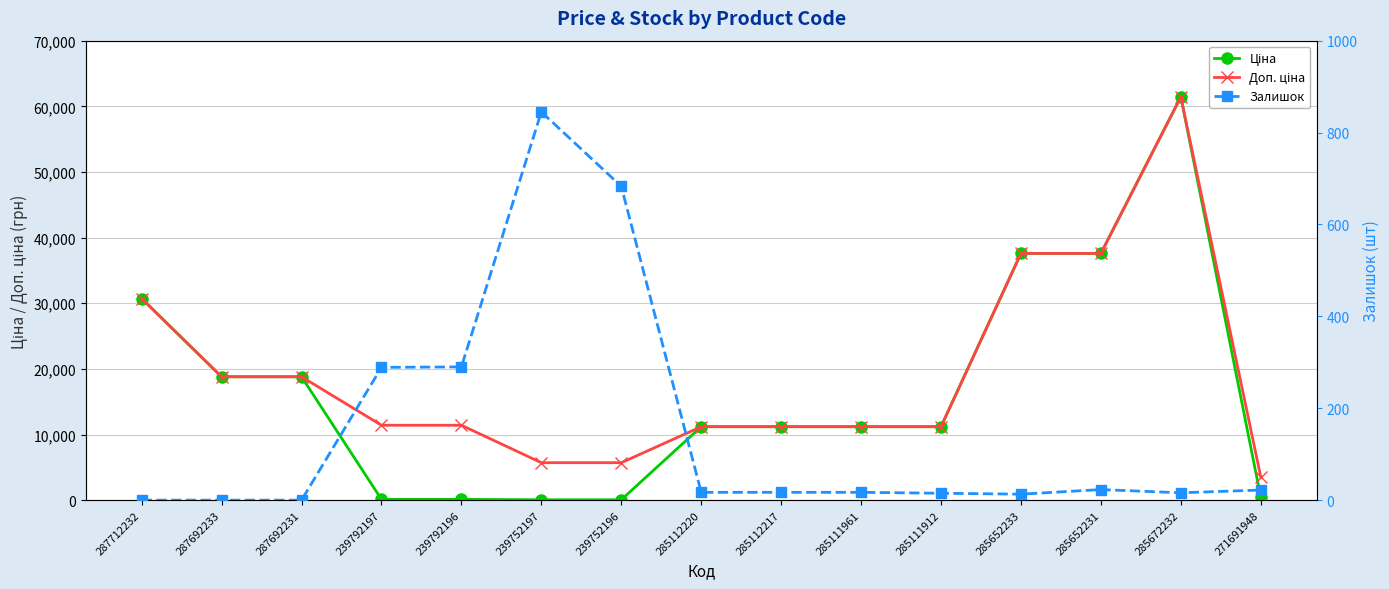

At which label does Доп. ціна reach its minimum?

271691948